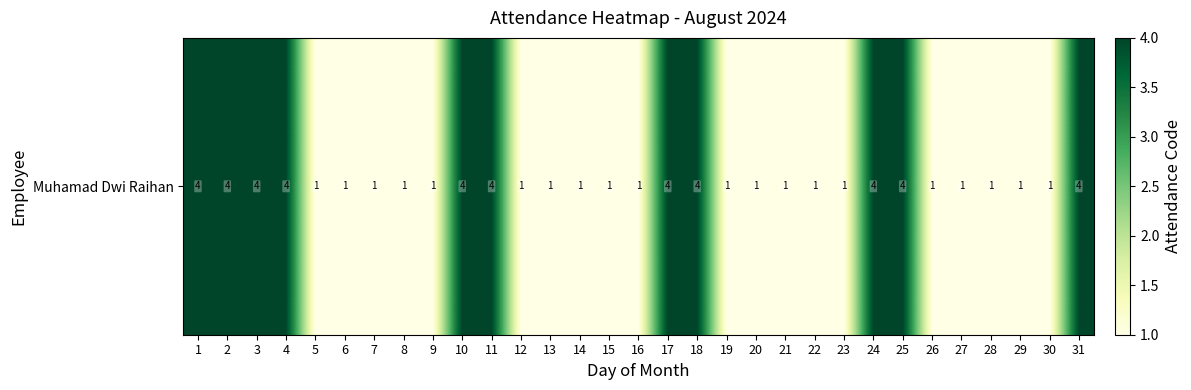

Reading left to right, what are all the values shown in this chart?

1=4	2=4	3=4	4=4	5=1	6=1	7=1	8=1	9=1	10=4	11=4	12=1	13=1	14=1	15=1	16=1	17=4	18=4	19=1	20=1	21=1	22=1	23=1	24=4	25=4	26=1	27=1	28=1	29=1	30=1	31=4